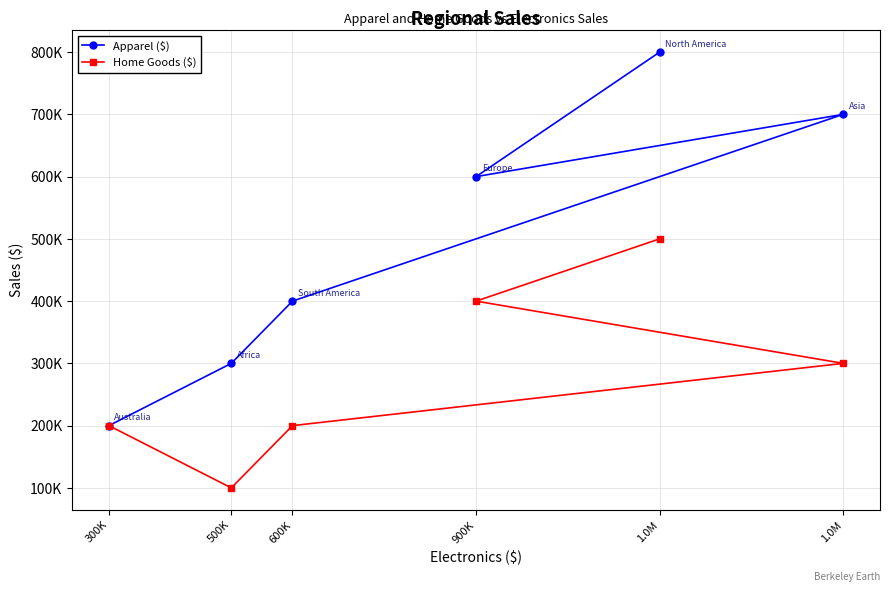

Does the chart have visible grid lines?

Yes